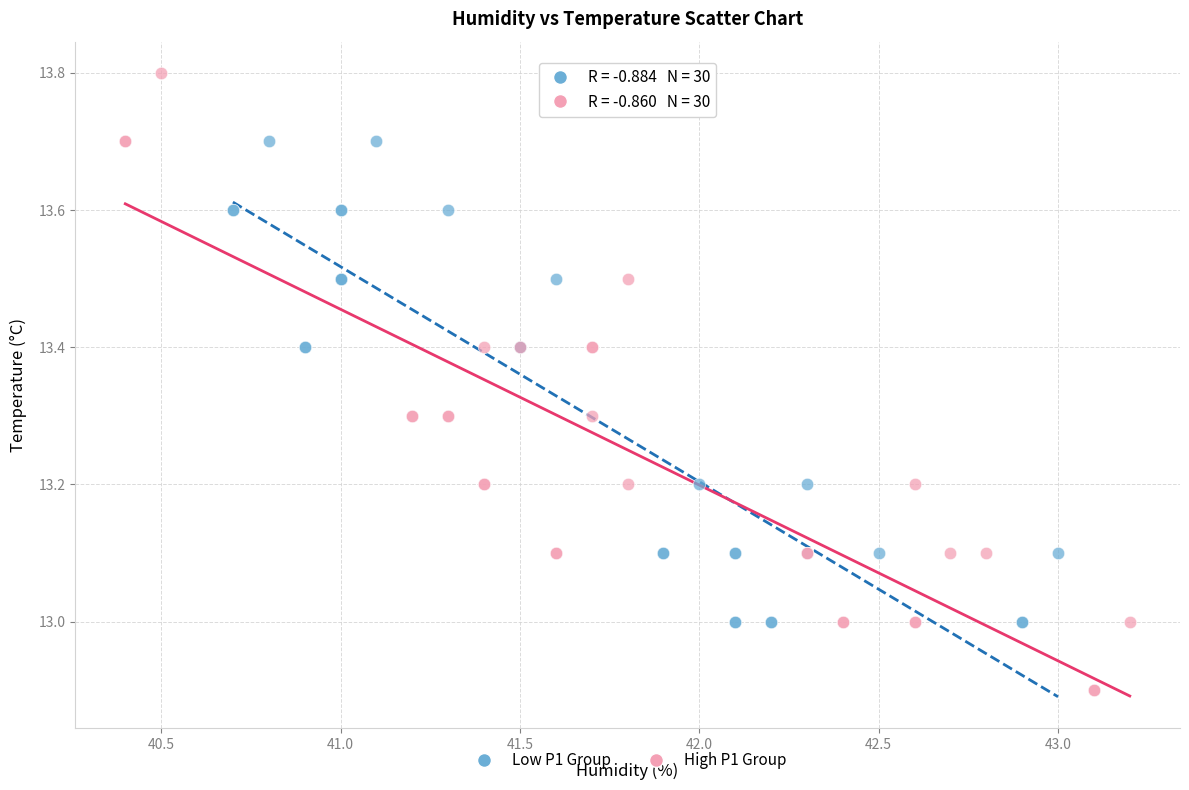

Which series reaches the minimum Y coordinate?

High P1 Group